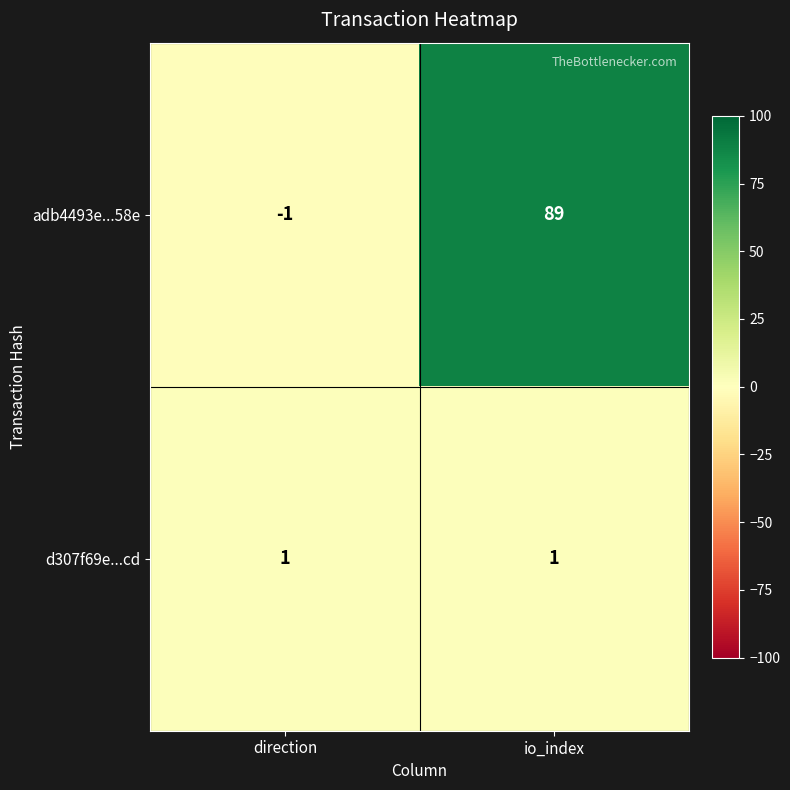

True or false: adb4493e...58e has a value of -1 at direction.

True